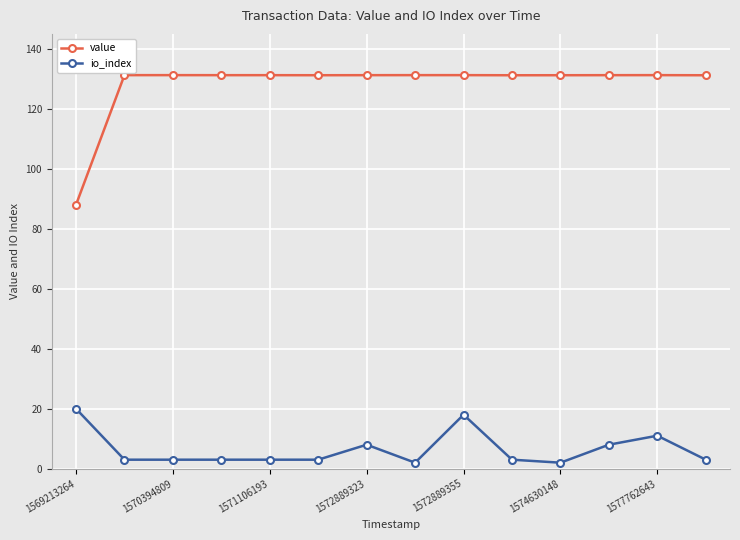

True or false: value and io_index intersect in this chart.

False